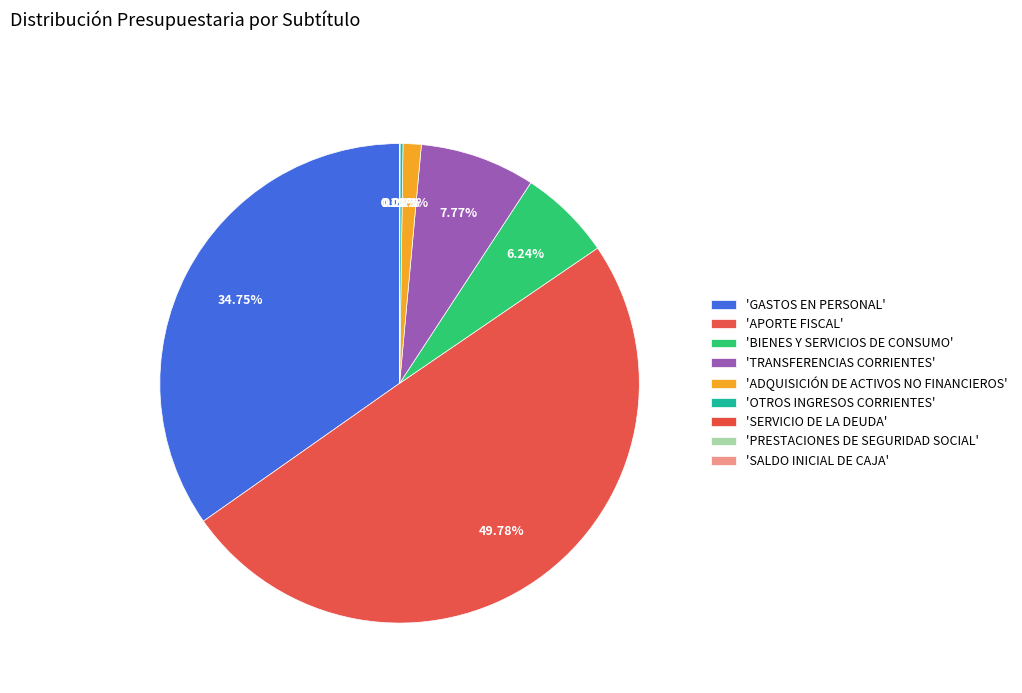

How many slices are in this pie chart?

9